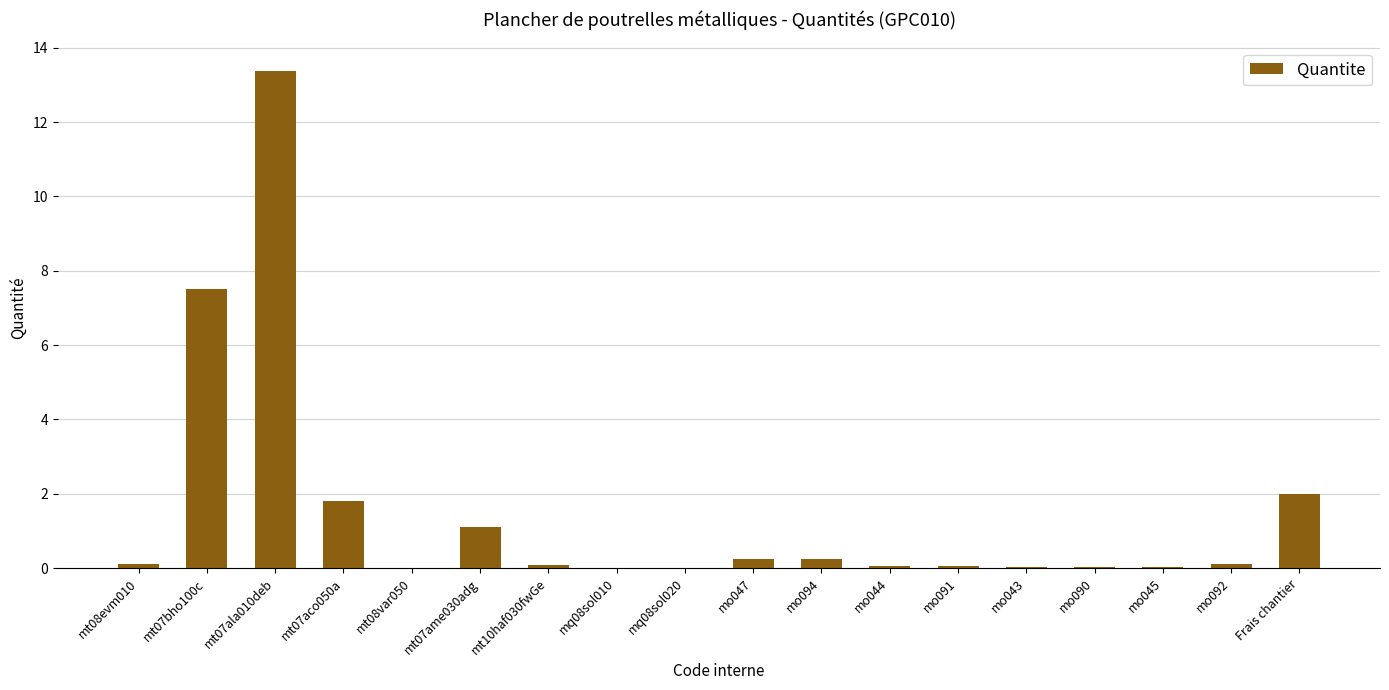

What is the sum of all values?

26.8